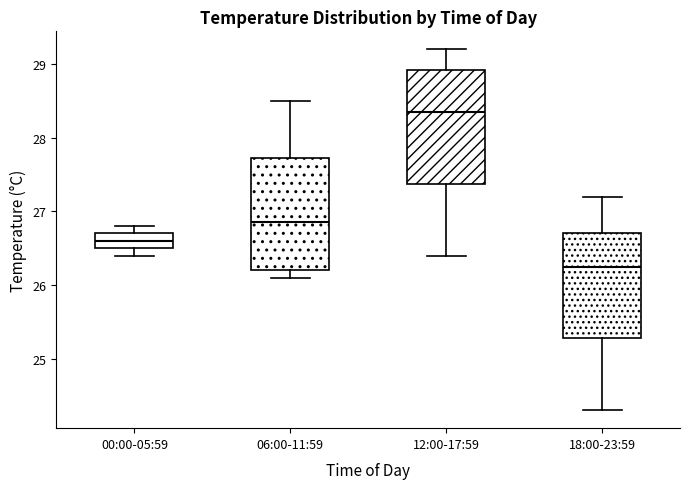

Reading left to right, transcribe this box plot: for each box, give where its median line is, the range the box spans, and where its two whiskers end, as read against the y-axis. The values are not printed on the chart, so give them approximately, as read against the axis.

00:00-05:59: median 26.6, box 26.5 to 26.7, whiskers 26.4 to 26.8
06:00-11:59: median 26.9, box 26.2 to 27.7, whiskers 26.1 to 28.5
12:00-17:59: median 28.4, box 27.4 to 28.9, whiskers 26.4 to 29.2
18:00-23:59: median 26.3, box 25.3 to 26.7, whiskers 24.3 to 27.2